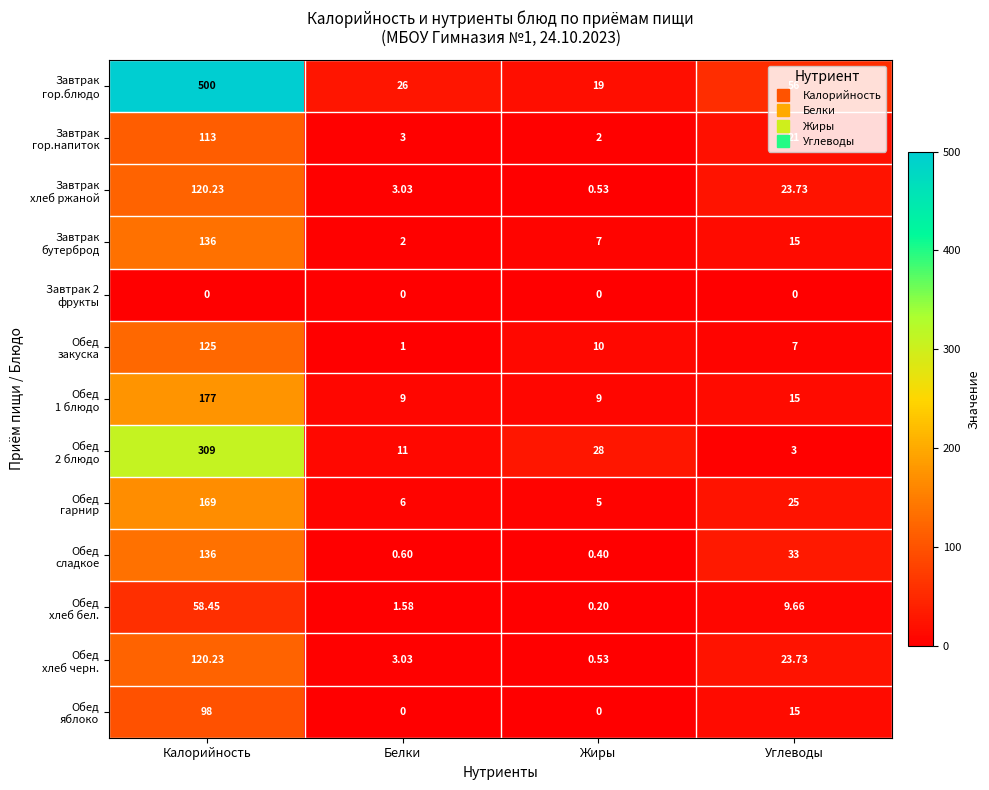

At which category is the sum across all series the highest?

Калорийность